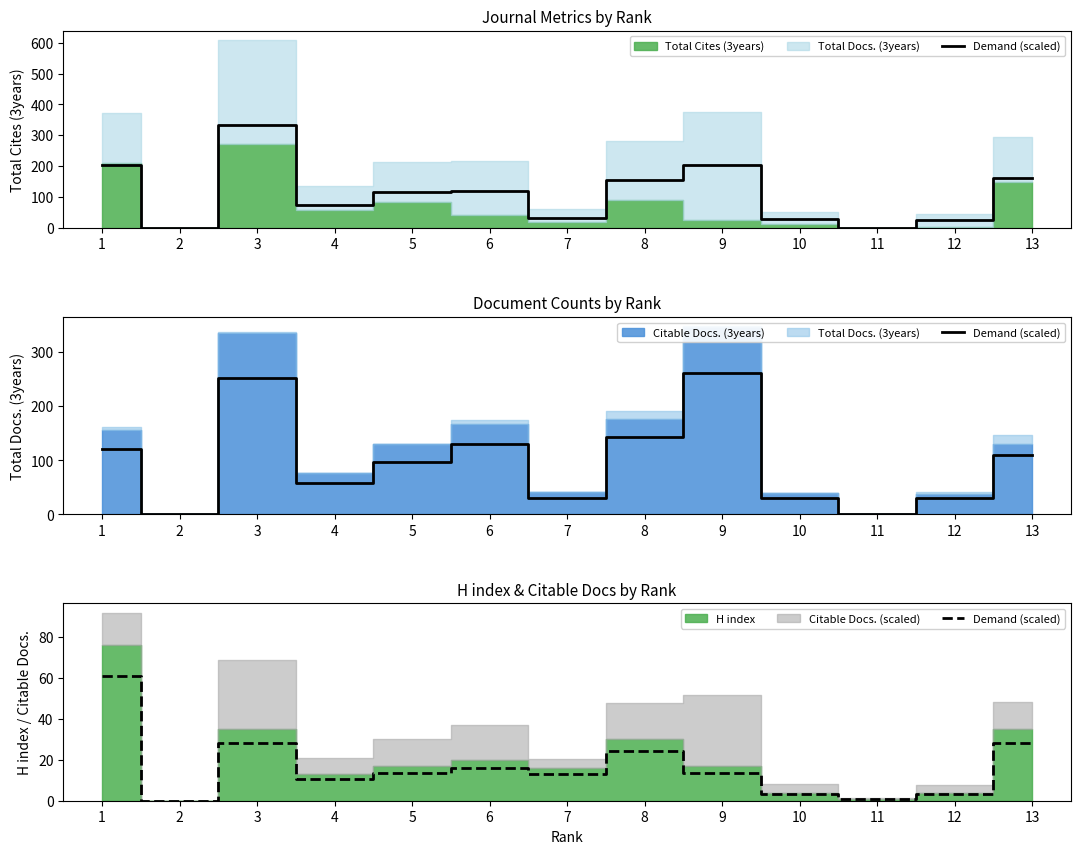

Does the chart display data point markers on the line(s)?

No